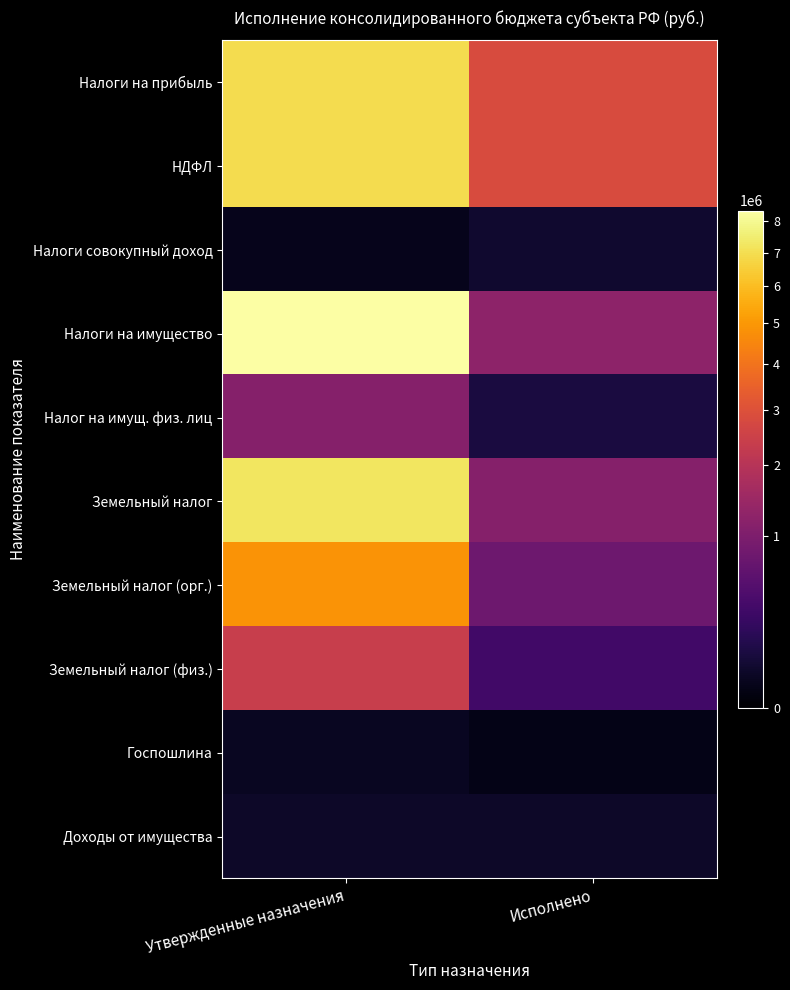

At how many categories does at least one series exceed 1886904?

2